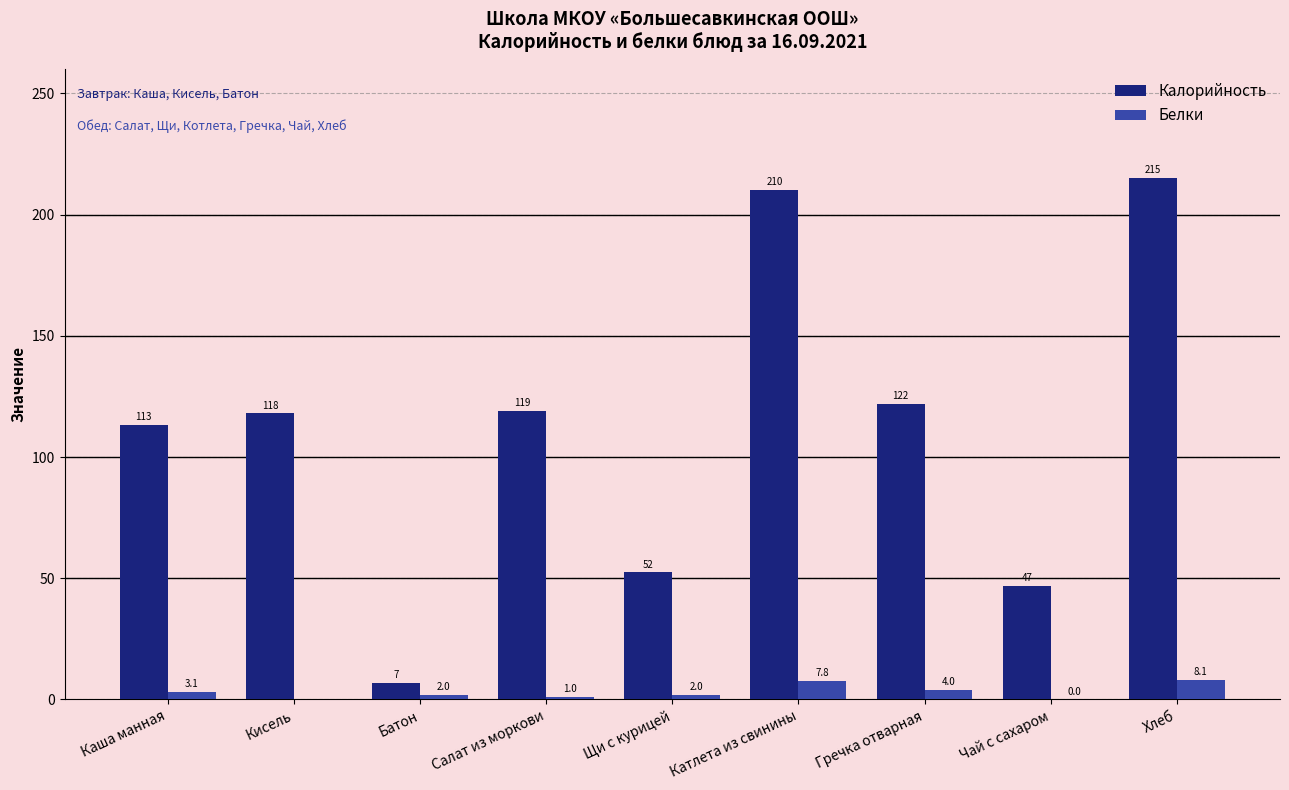

At which label does Белки first exceed 2?

Каша манная